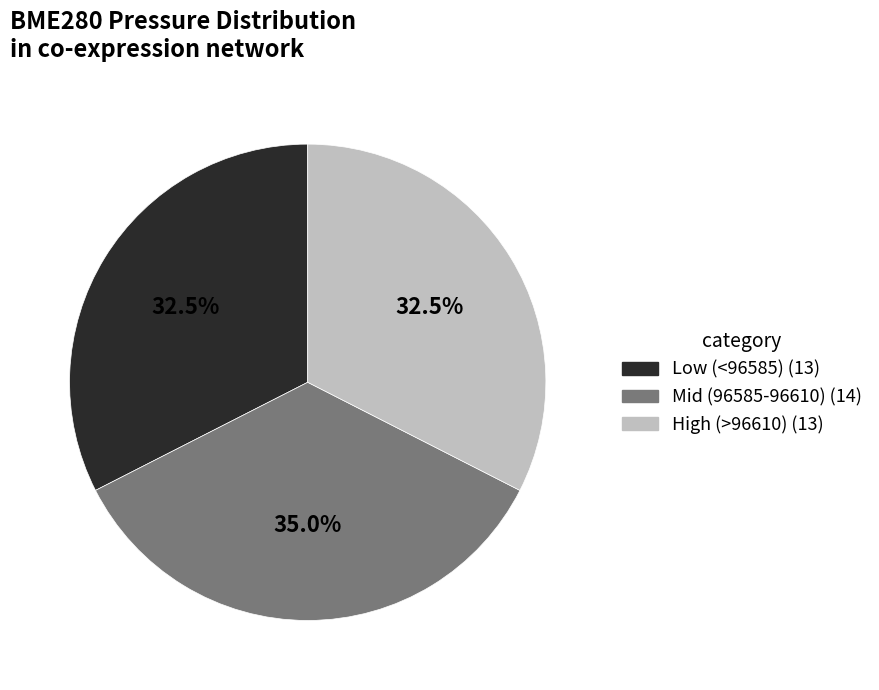

Does any single category account for the majority?

No